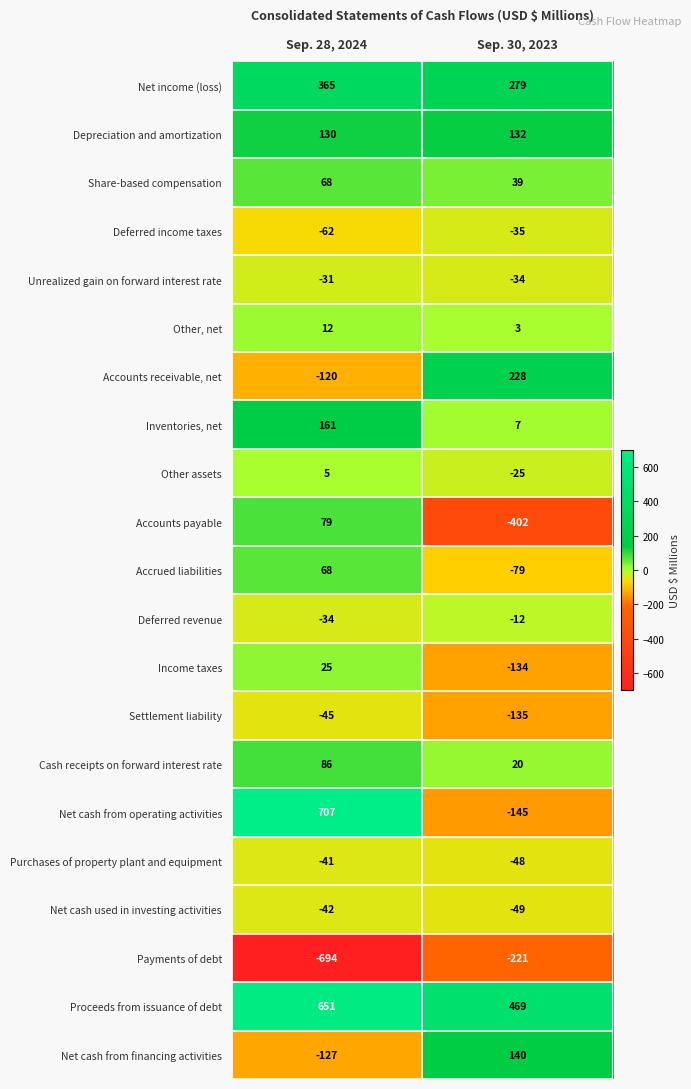

What is the difference between the maximum and minimum values in the Net income (loss) series?

86